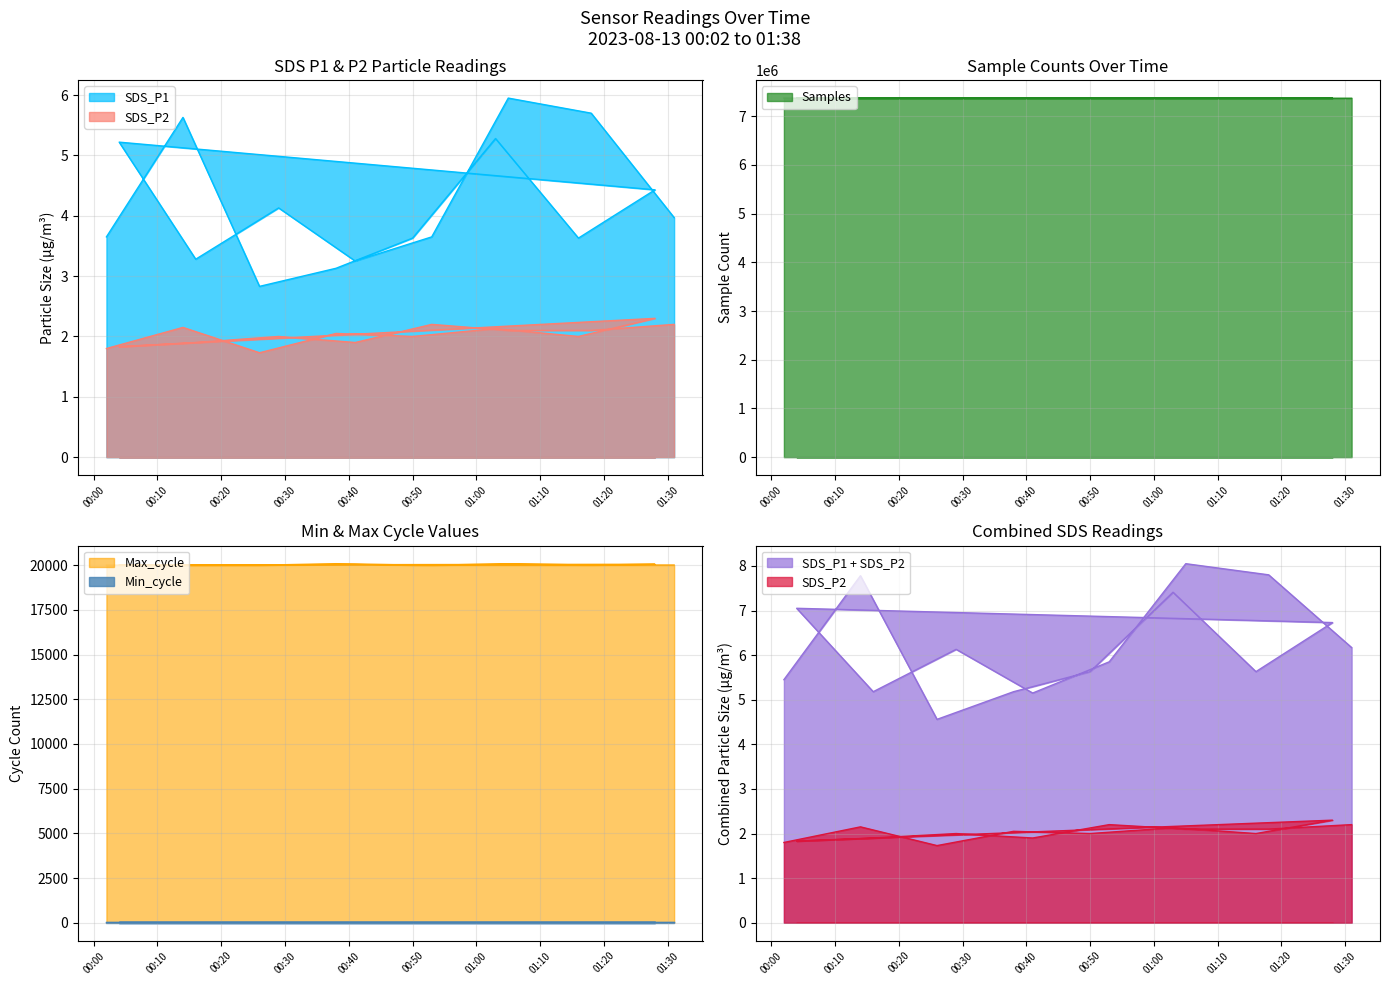

Is it true that SDS_P2 equals 2.1 at 2023-08-13 00:14?

True